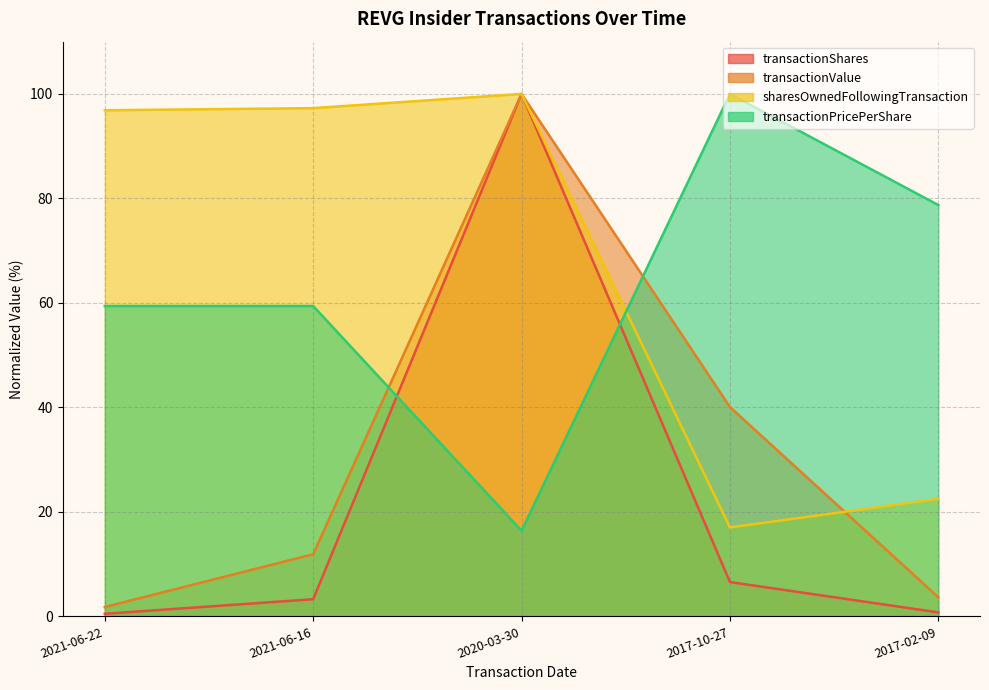

Count the number of data series in this chart.

4